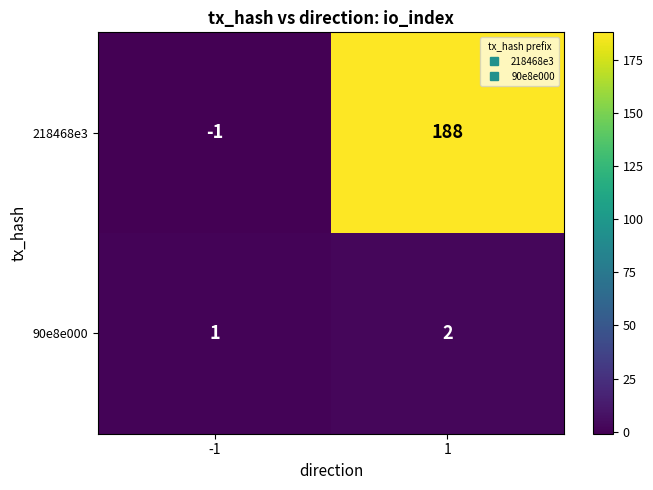

How many data points in 218468e3 are less than 188?

1